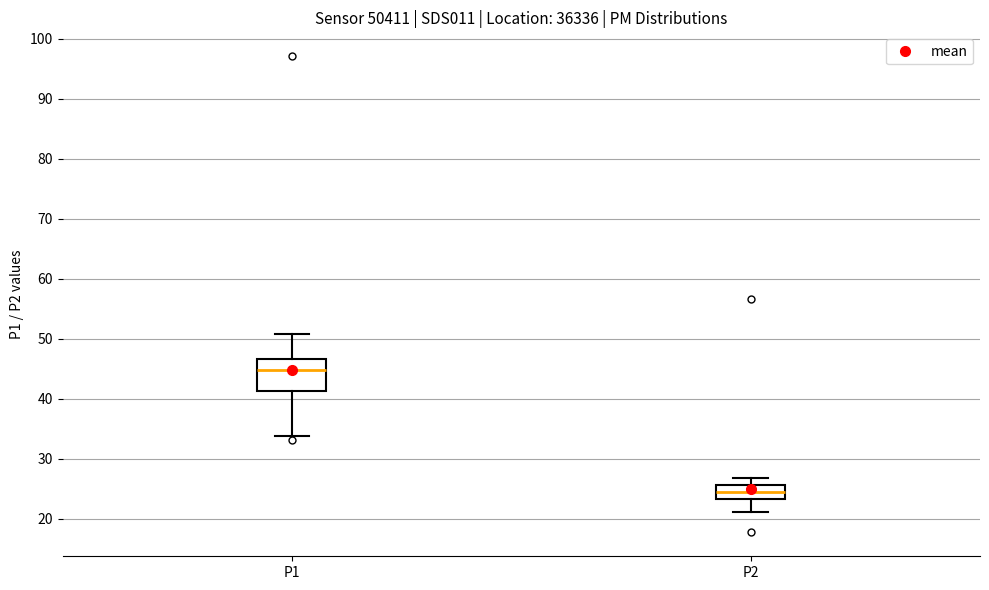

Where does the lower whisker of the box for P1 end on the y-axis? The values are not printed on the chart, so give them approximately, as read against the axis.

34